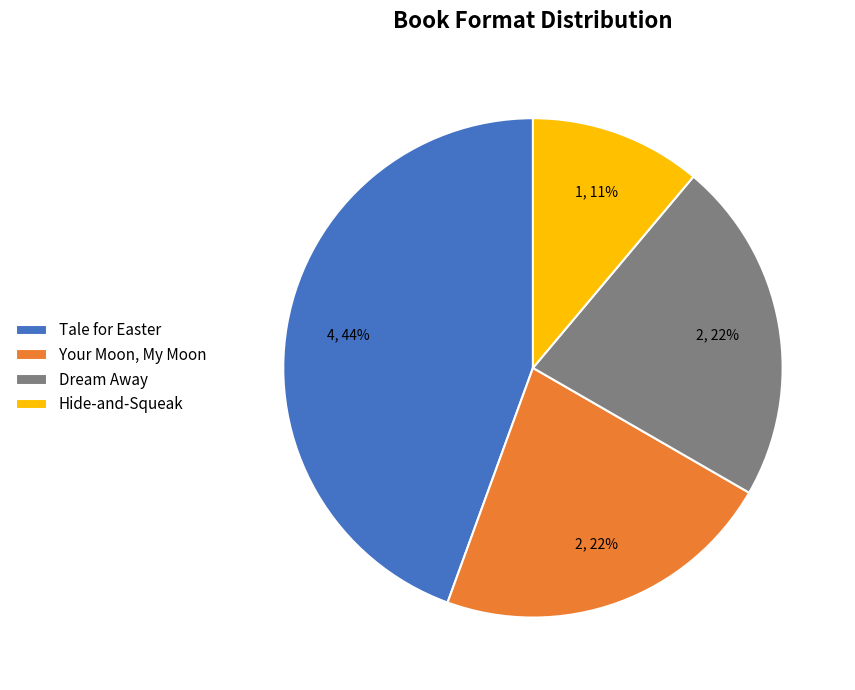

What percentage is the Your Moon, My Moon slice, to the nearest percent?

22%